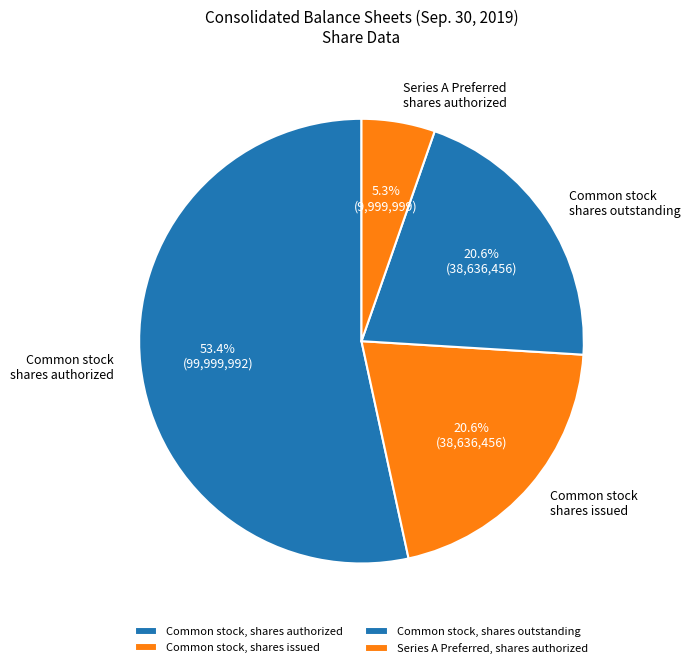

How many segments does this pie chart have?

4